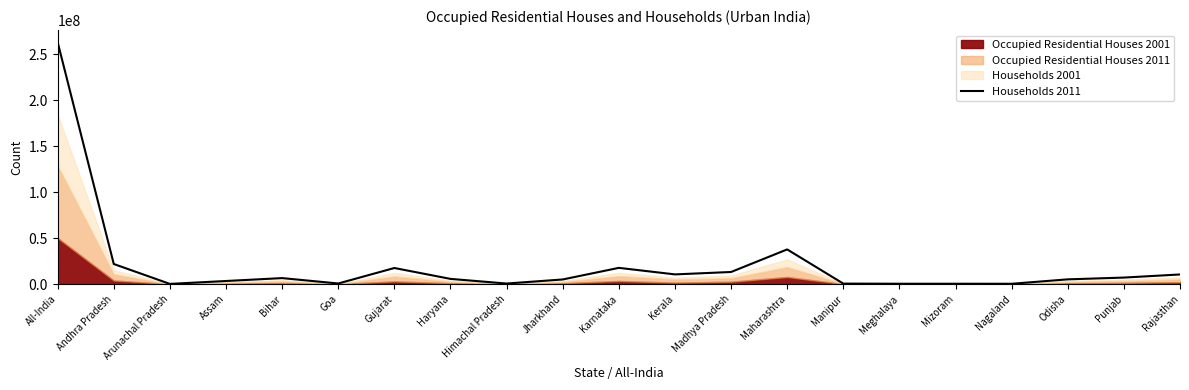

What is the sum of all values?

428676684